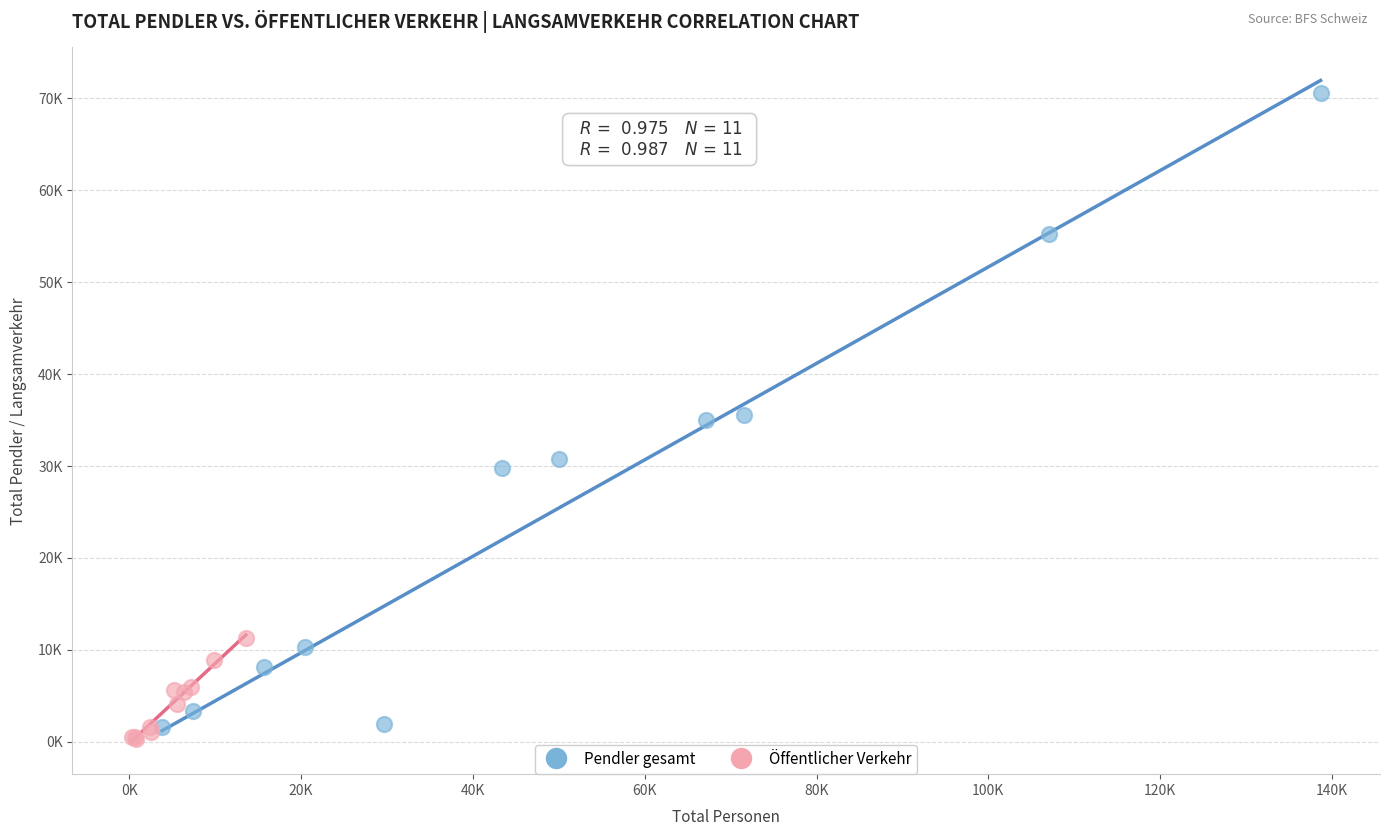

What are all the series names shown in the legend?

Pendler gesamt, Öffentlicher Verkehr